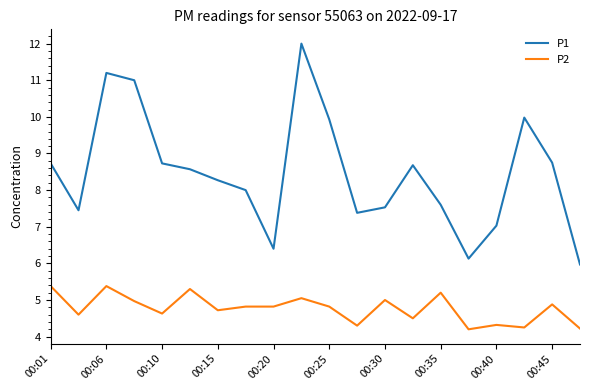

Which series has the widest spread of values?

P1